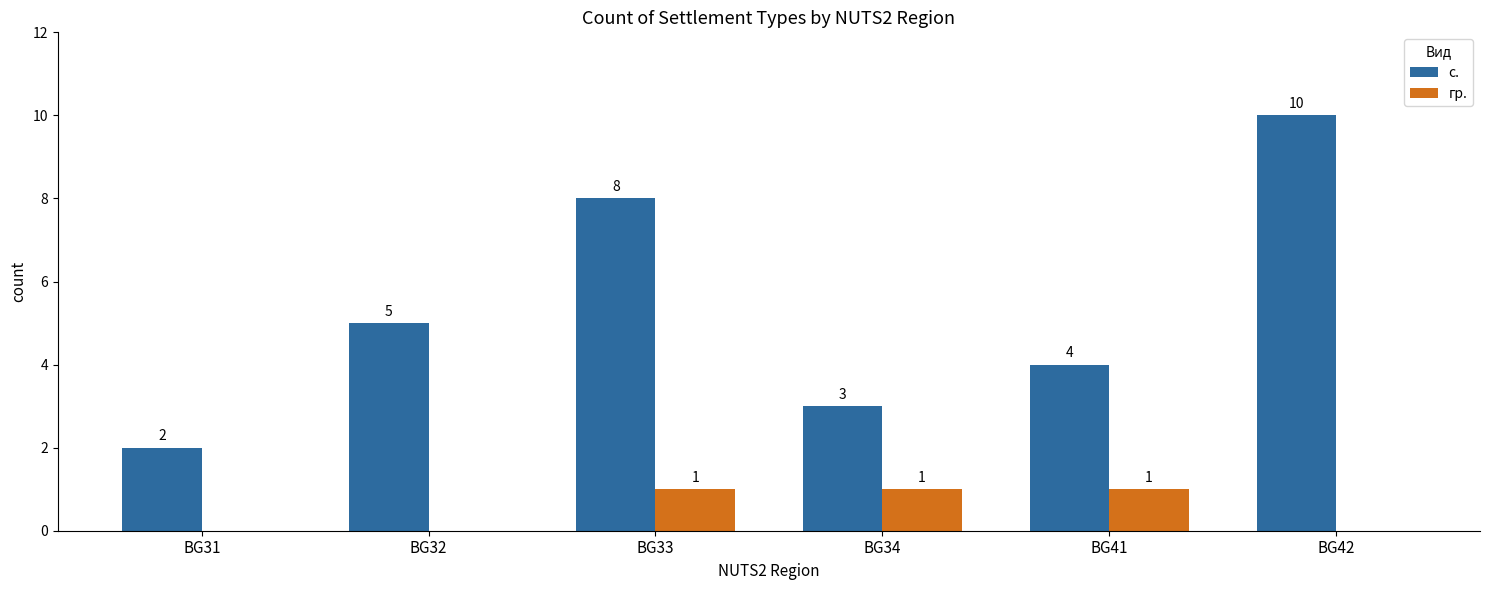

The value of с. at BG32 is 1. True or false?

False